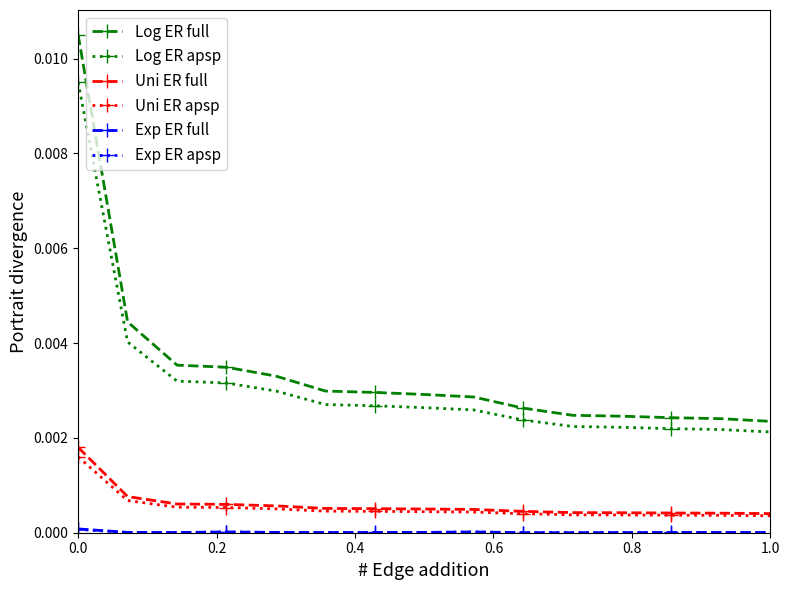

True or false: Log ER full and Uni ER apsp intersect in this chart.

False